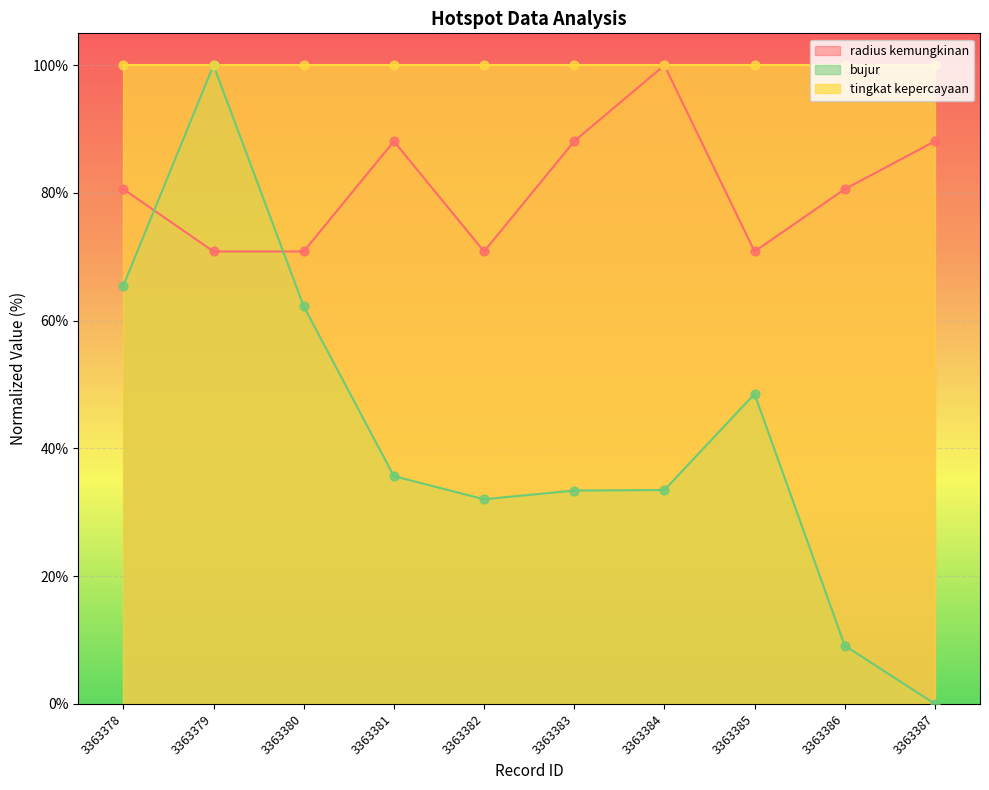

Is the value of radius kemungkinan at 3363385 greater than the value of bujur at 3363383?

Yes